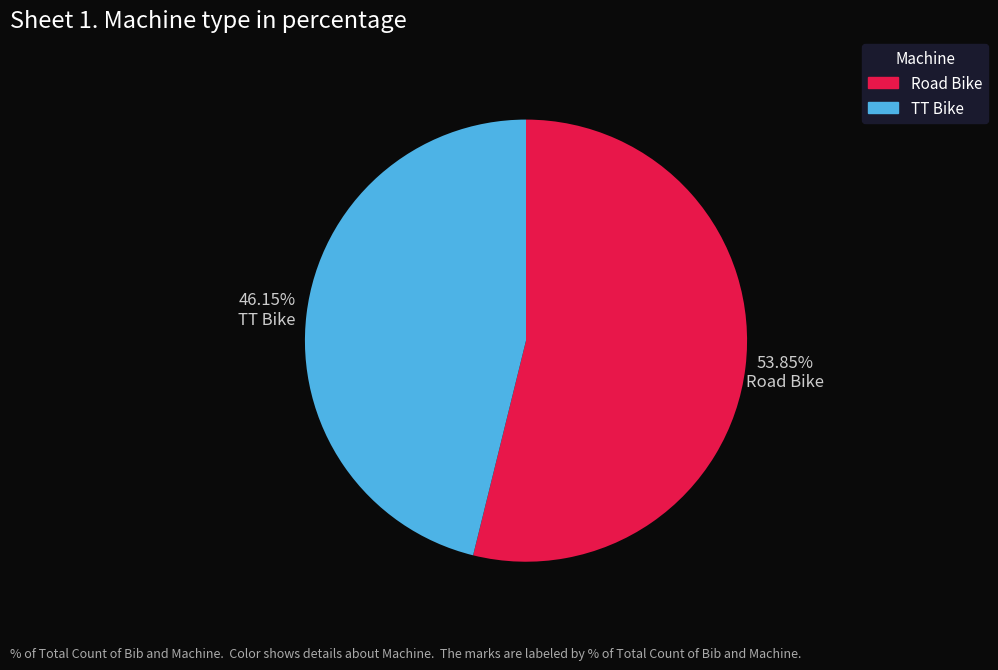

To the nearest percent, what is the difference between the largest and smallest slice percentages?

8%